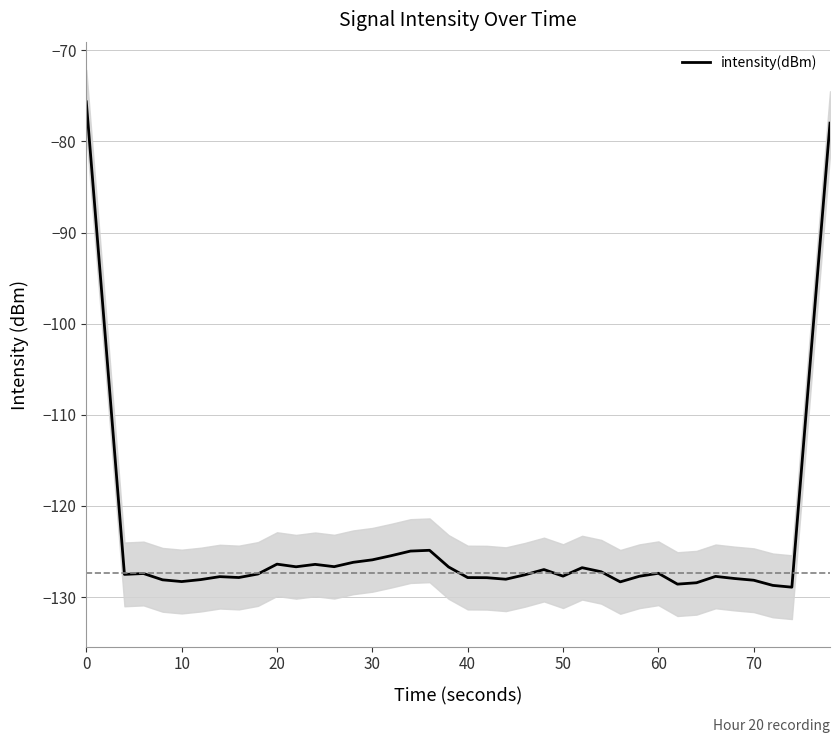

The value of intensity(dBm) at 60 is -219.6. True or false?

False